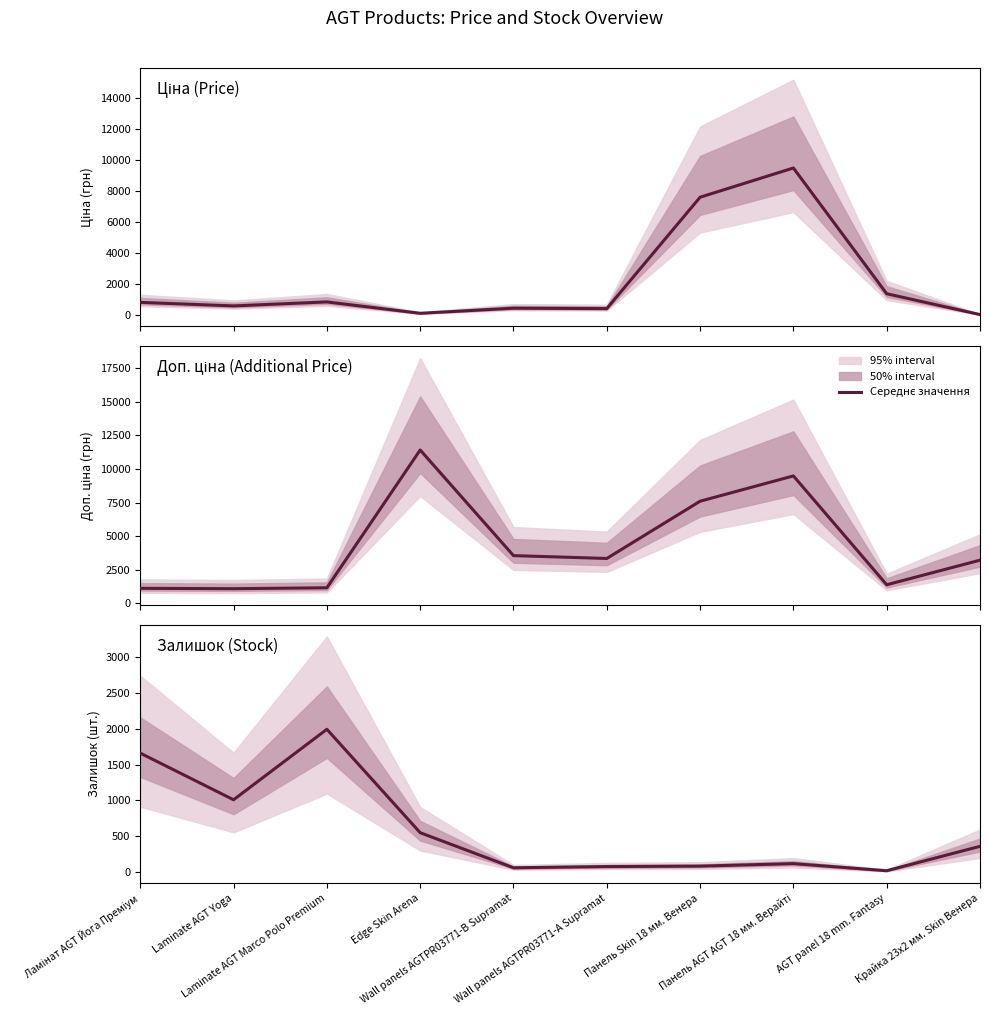

What is the smallest value displayed?

20